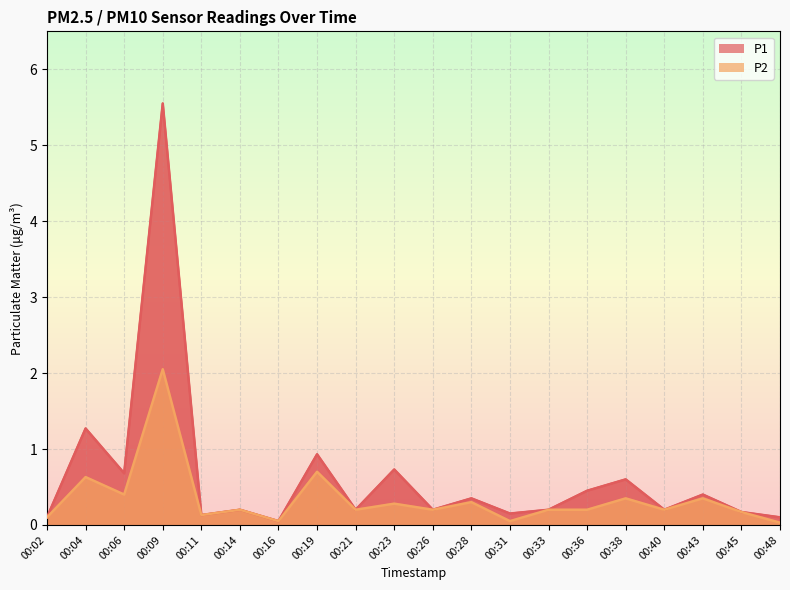

How many distinct data groups are displayed?

2